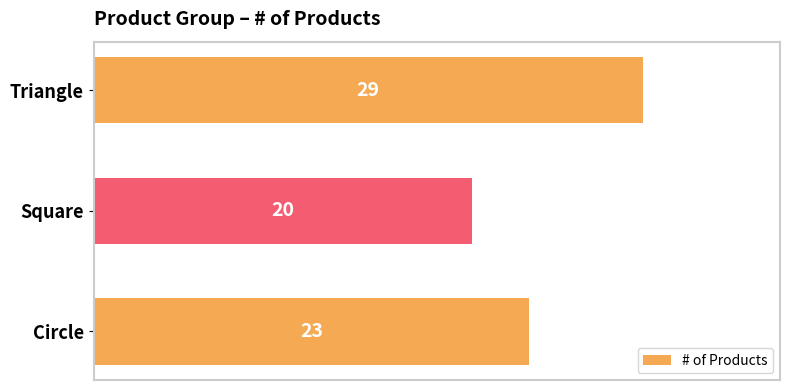

Reading top to bottom, what are all the values shown in this chart?

Triangle=29	Square=20	Circle=23